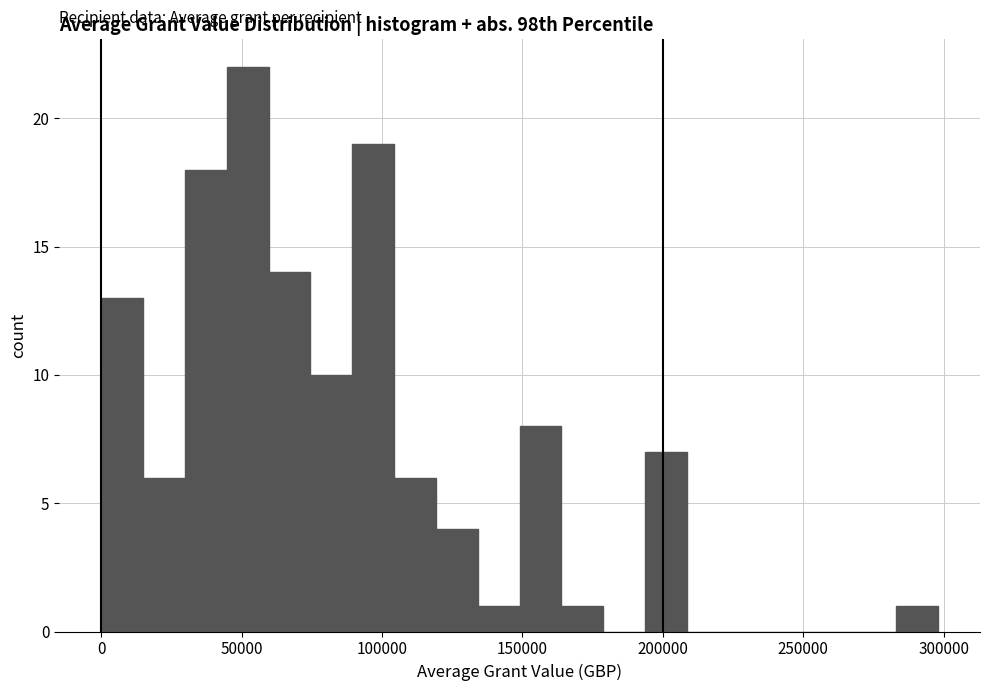

Around what value on the x-axis is the tallest bar? Give the approximate position of its centre, as read against the axis.

50000